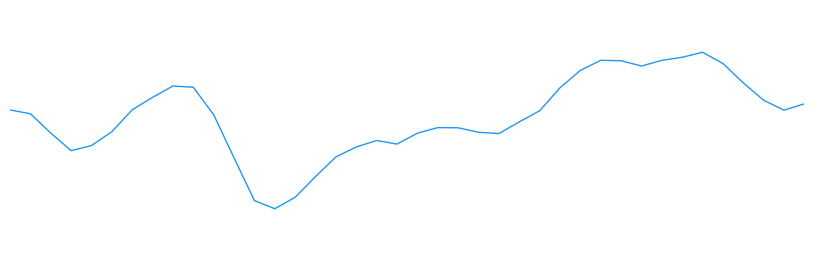

True or false: the data has more than 0 interior local peaks.

True